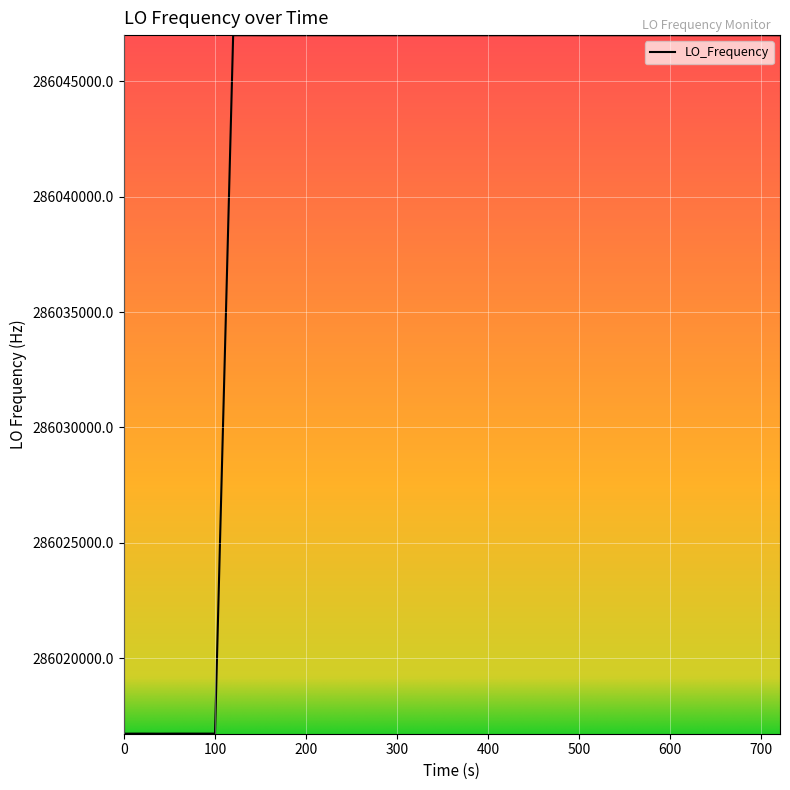

What is the greatest value displayed?

286047002.8